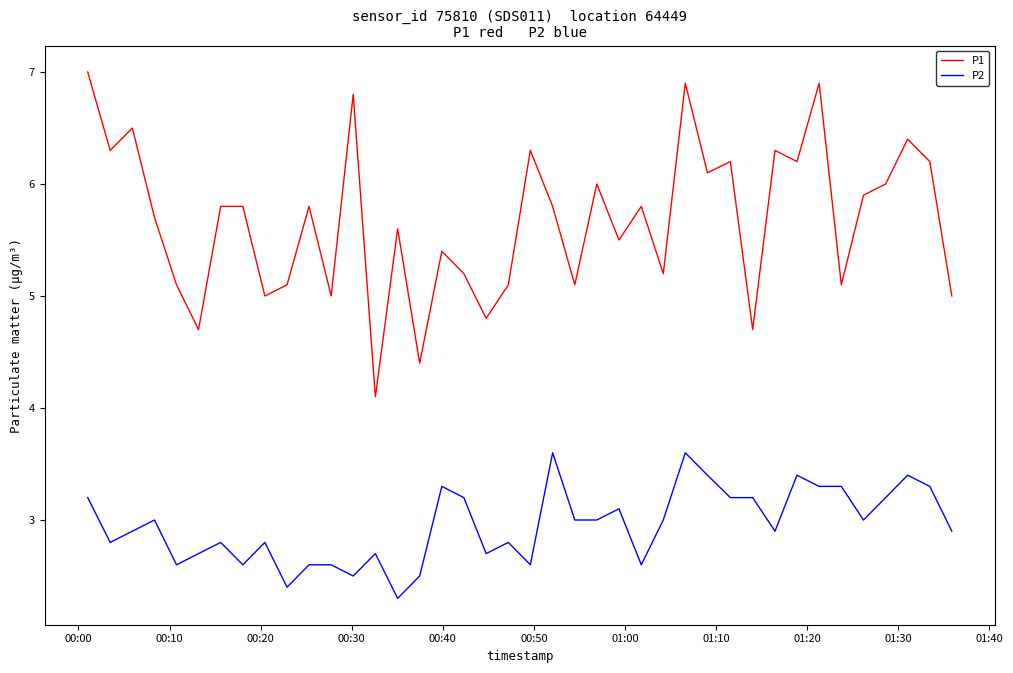

Which series has the largest range (max minus min)?

P1